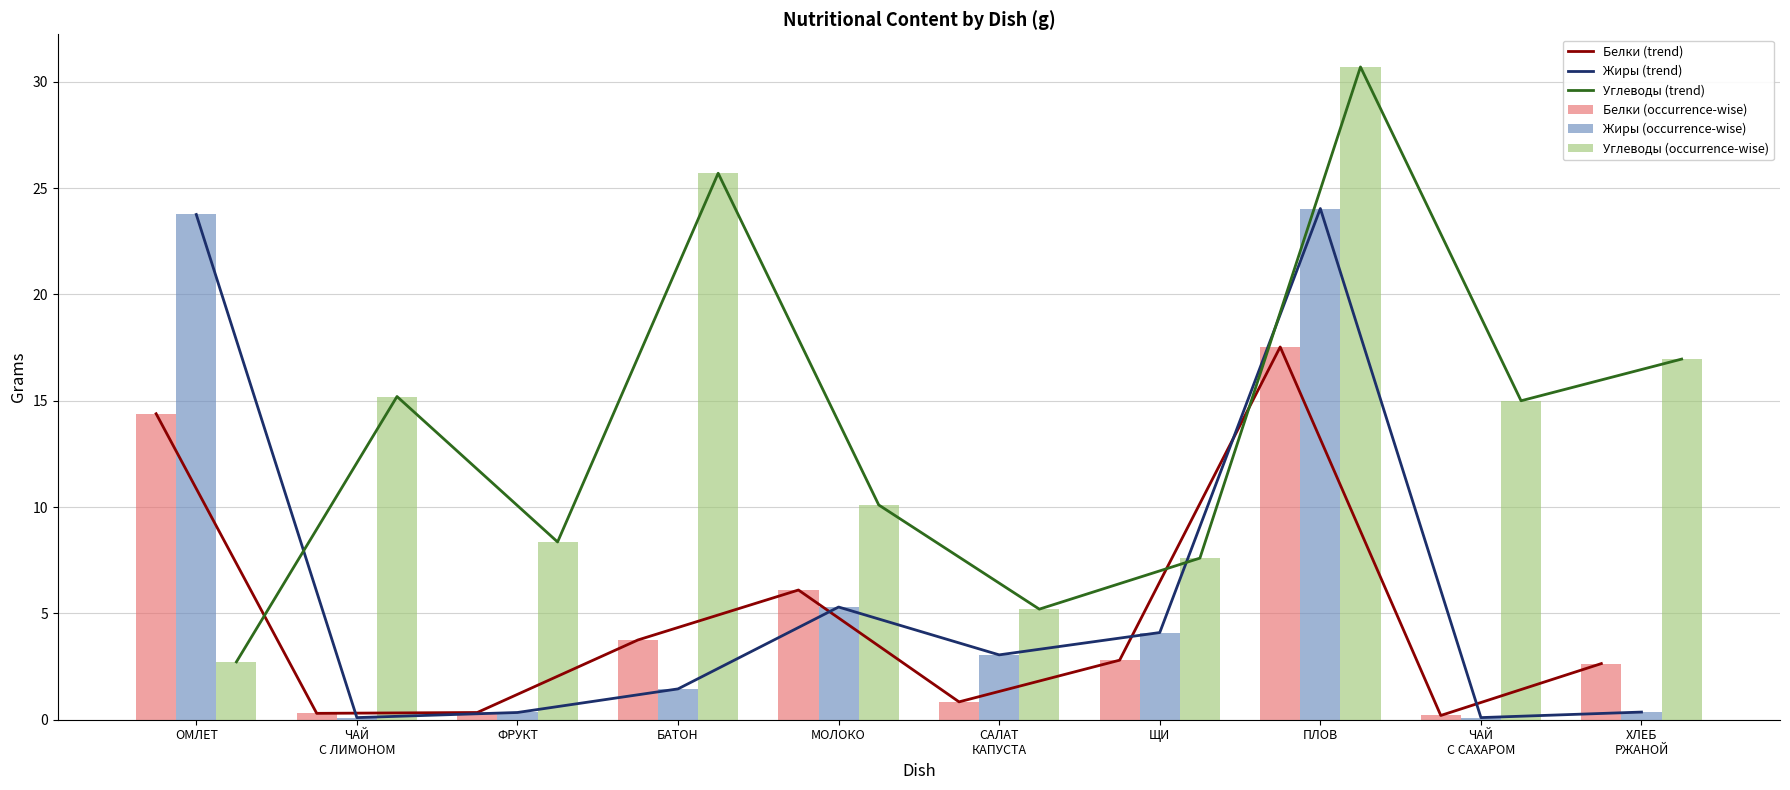

What is the label of the 9th bar from the left?

ЧАЙ
С САХАРОМ